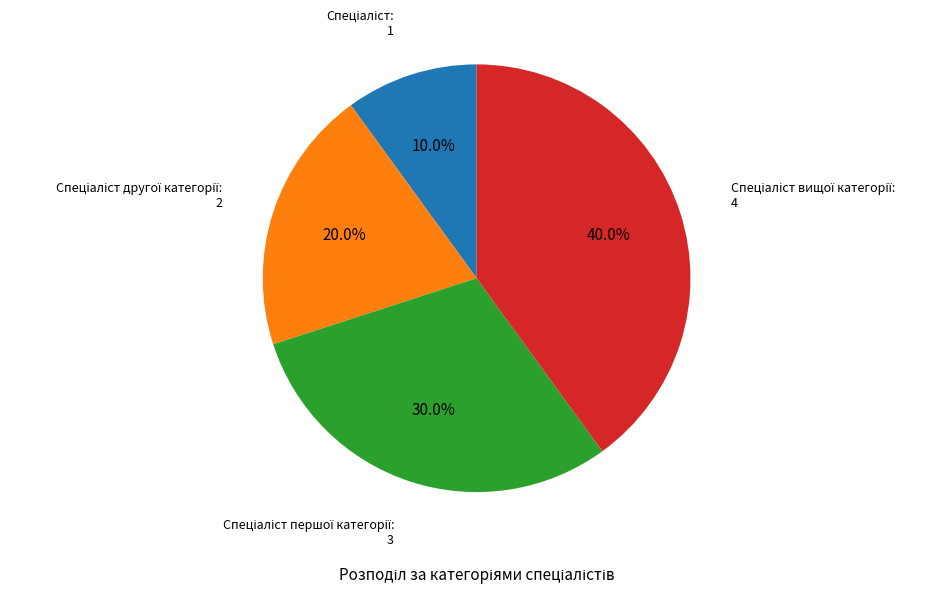

To the nearest percent, what is the average slice percentage?

25%